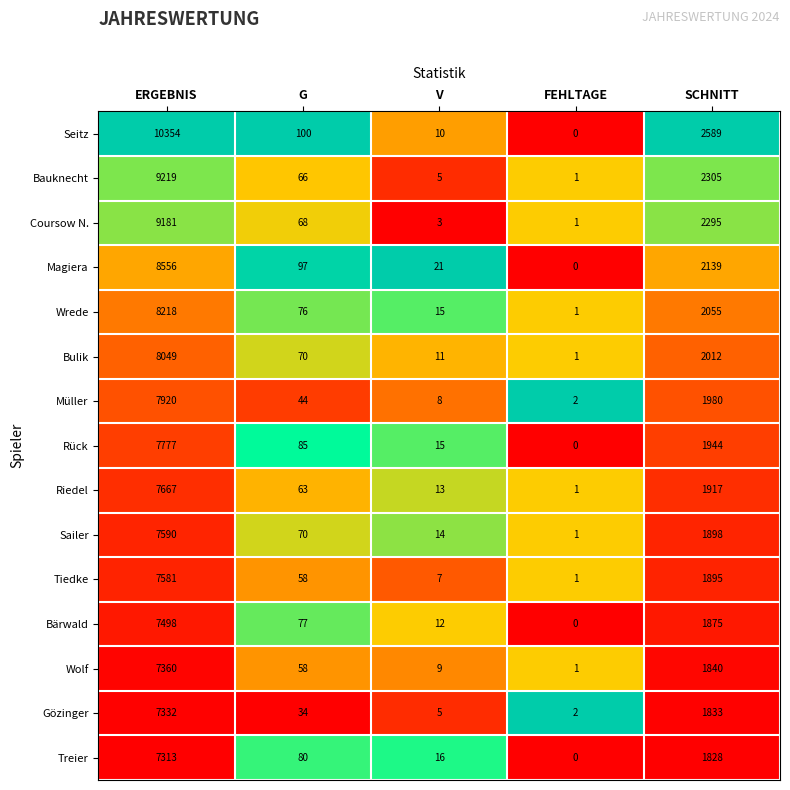

What is the difference between the Müller values at ERGEBNIS and FEHLTAGE?

7918